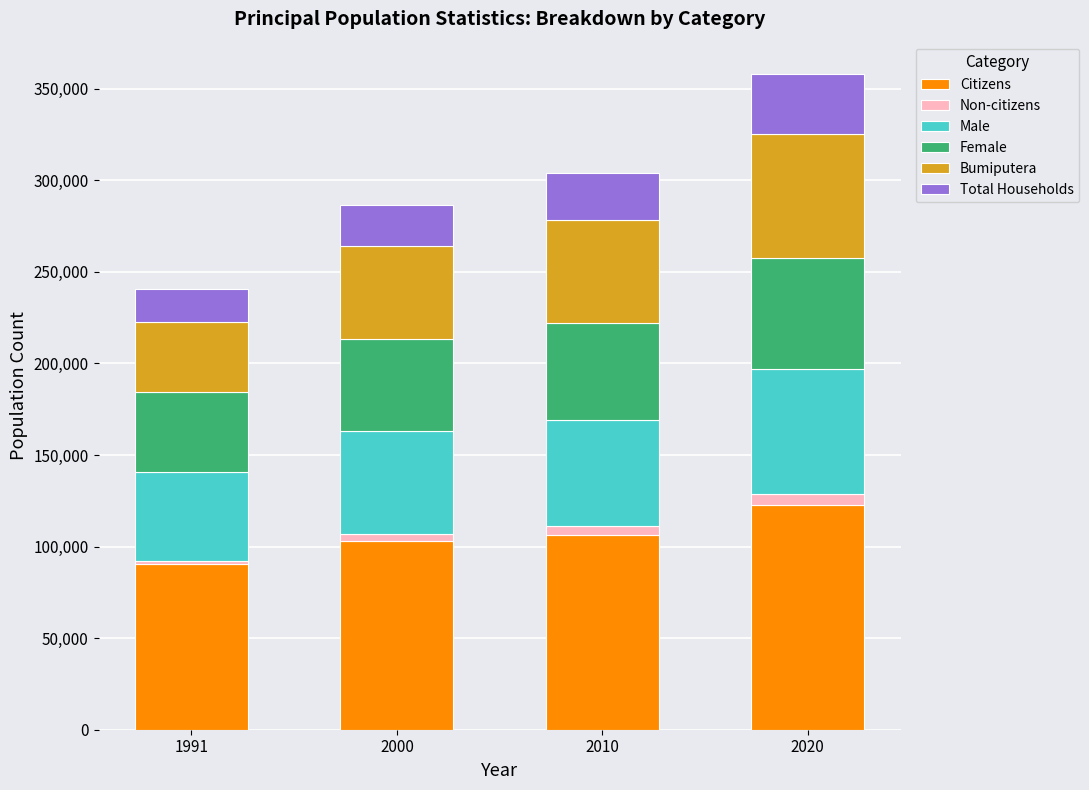

At which category is the sum across all series the highest?

2020